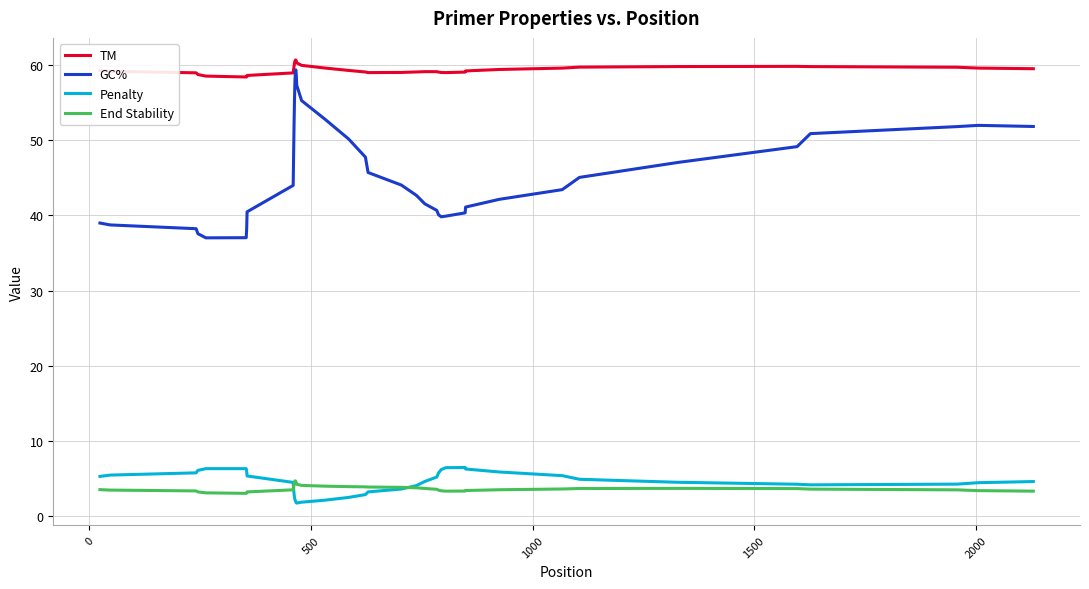

True or false: TM and End Stability cross at least once.

False